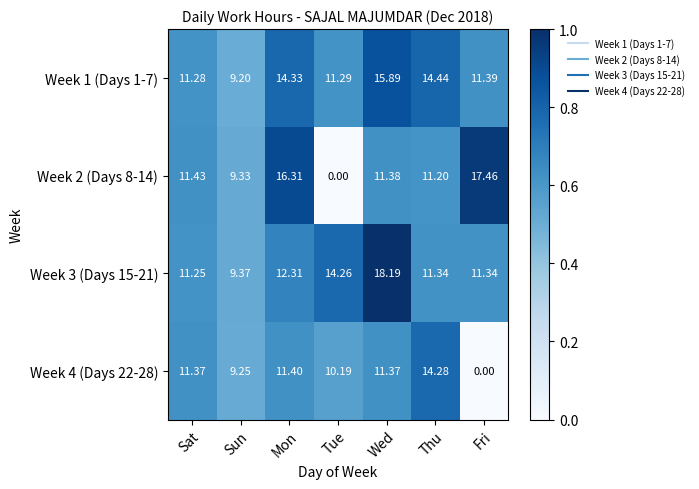

Rank the categories by Week 2 (Days 8-14) value from highest to lowest.

Fri, Mon, Sat, Wed, Thu, Sun, Tue